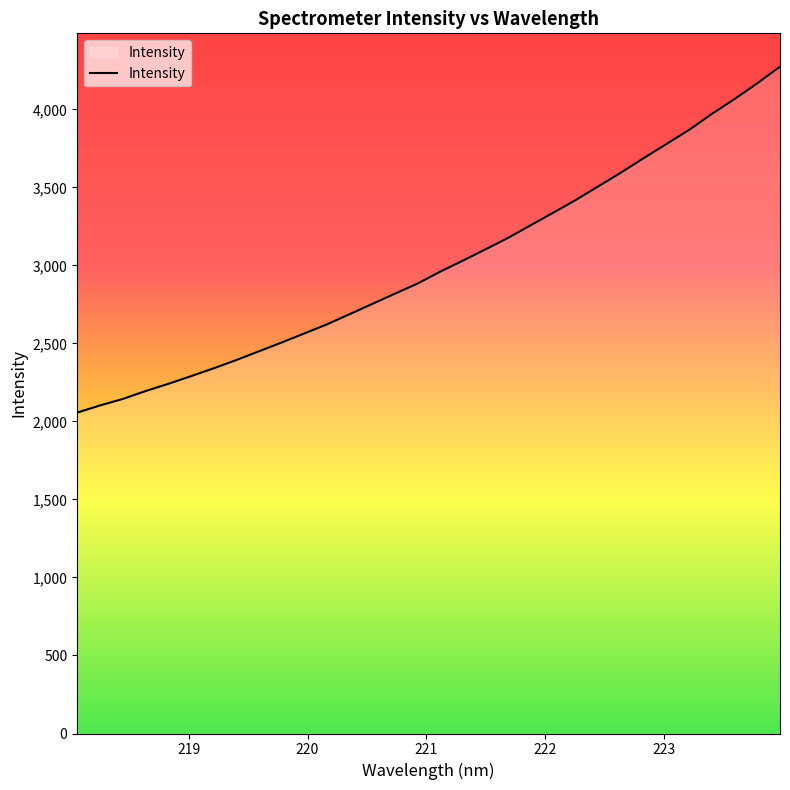

Reading left to right, what are all the values shown in this chart?

2056.5	2102.3	2143.5	2194.0	2240.2	2289.4	2339.7	2392.8	2448.9	2505.1	2563.2	2621.7	2686.8	2752.7	2818.4	2883.4	2959.6	3030.3	3102.8	3176.5	3257.7	3338.6	3420.8	3508.7	3596.6	3689.2	3779.3	3869.8	3971.9	4066.8	4167.7	4273.8